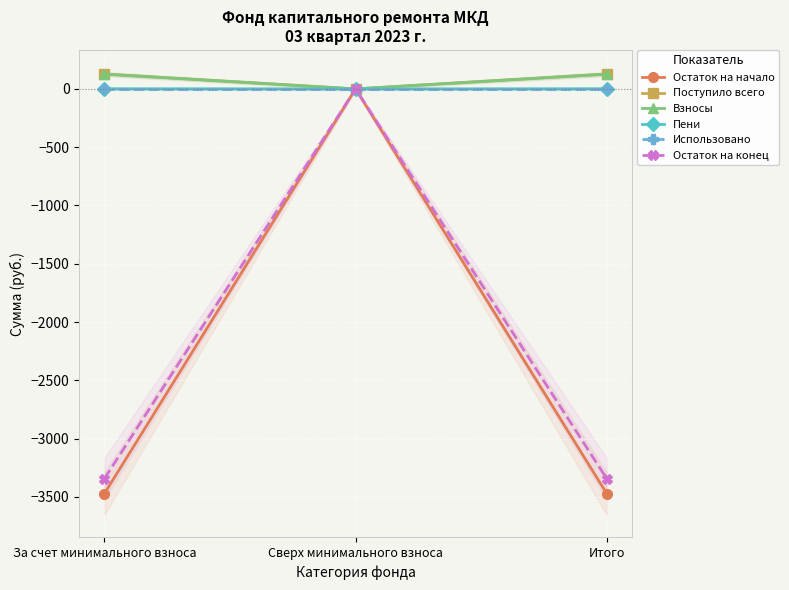

The value of Использовано at Итого is 0.0. True or false?

True